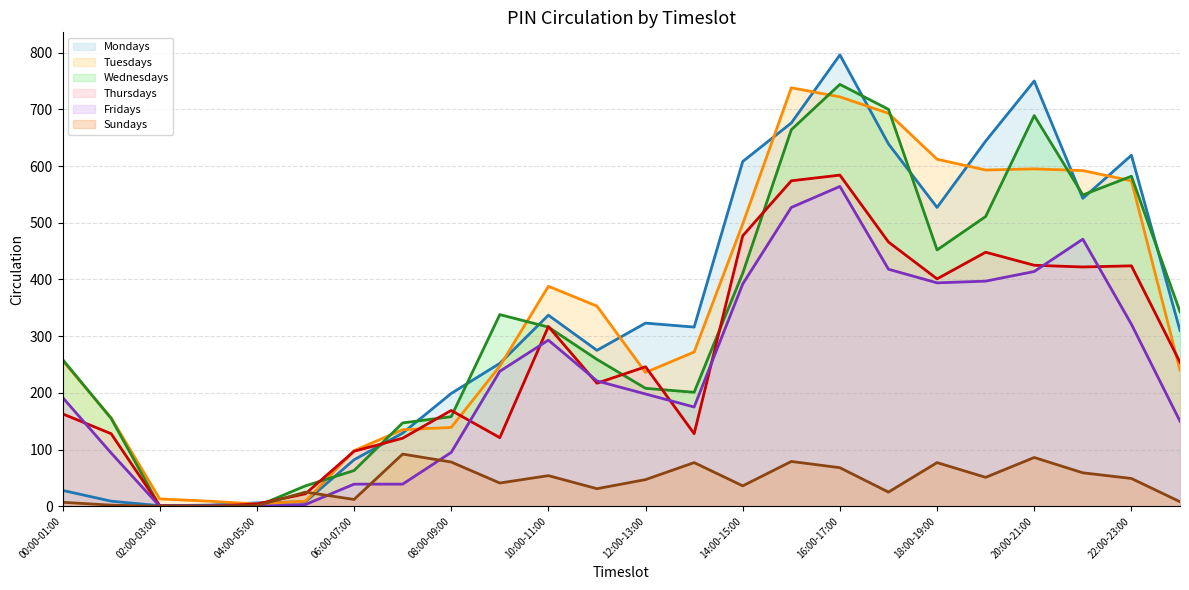

What is the difference between the second highest and minimum values in the Wednesdays series?

700